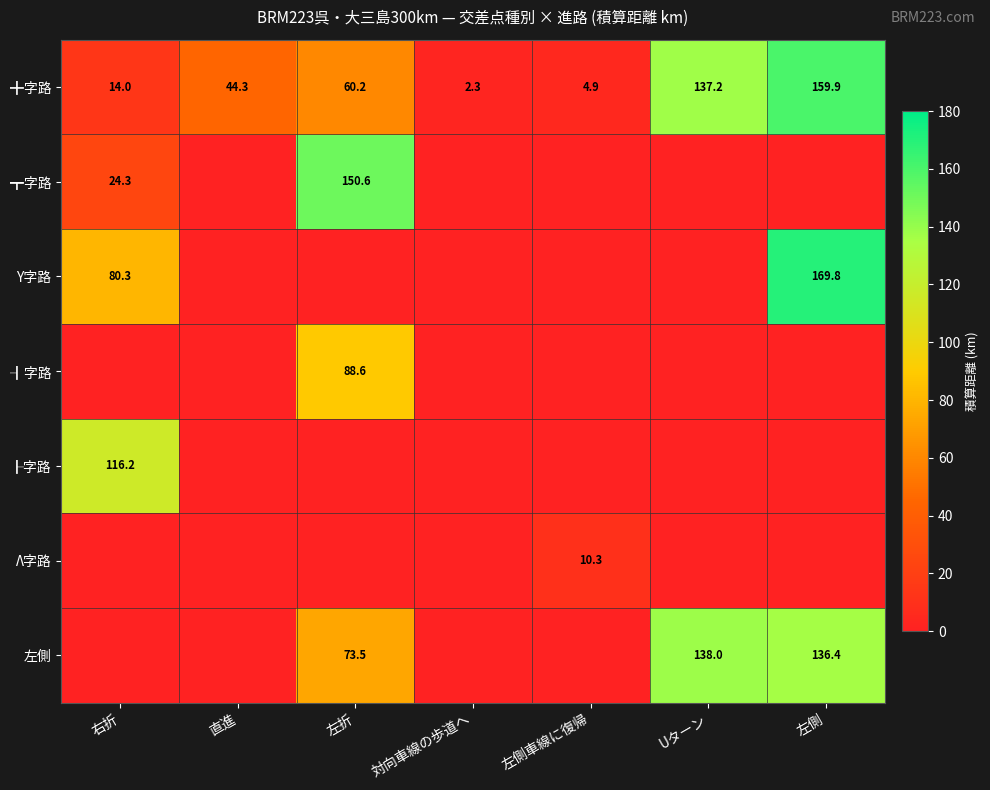

At which label does ╋字路 reach its minimum?

対向車線の歩道へ